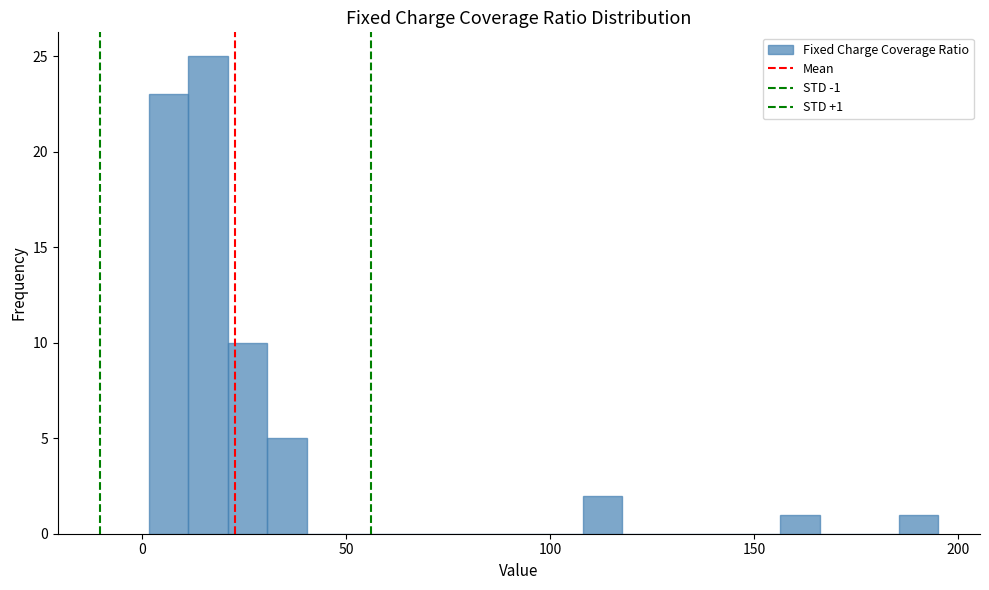

Read against the x-axis, roughly where is the centre of the tallest bar?

15